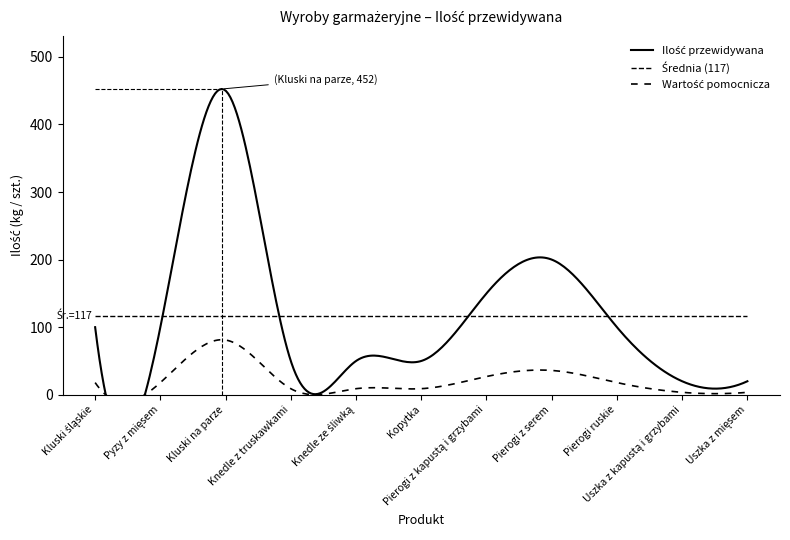

Which has a higher value, Pierogi z serem or Kopytka?

Pierogi z serem